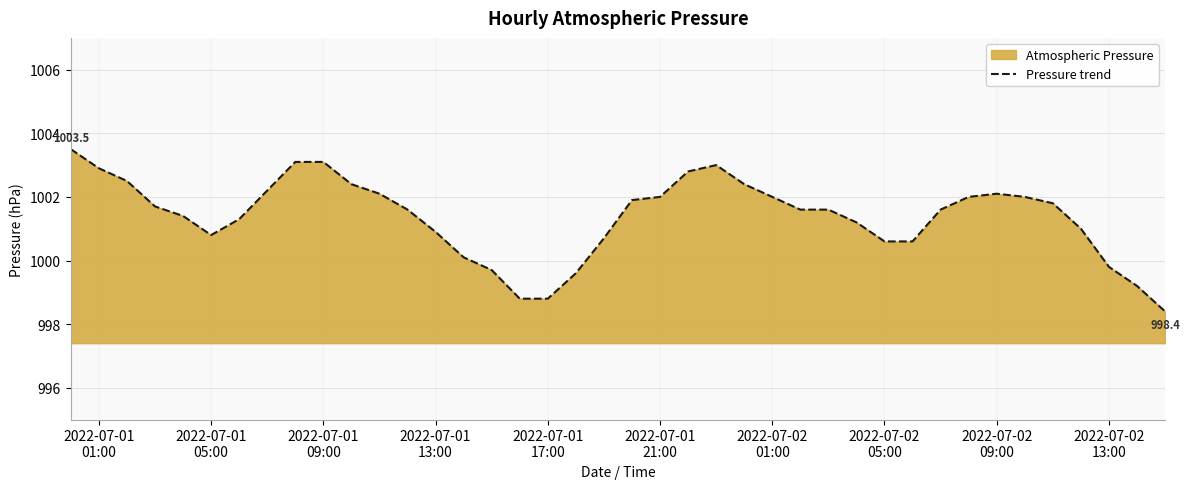

What is the sum of all values?

40054.8